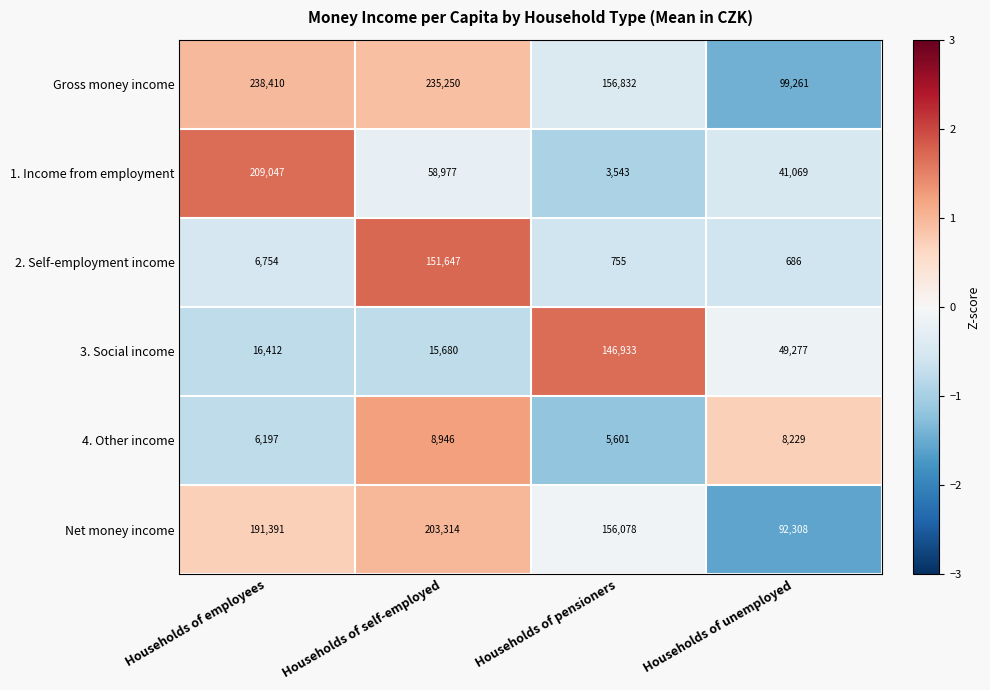

Read the 1. Income from employment value at Households of self-employed, to the nearest 10.

58980